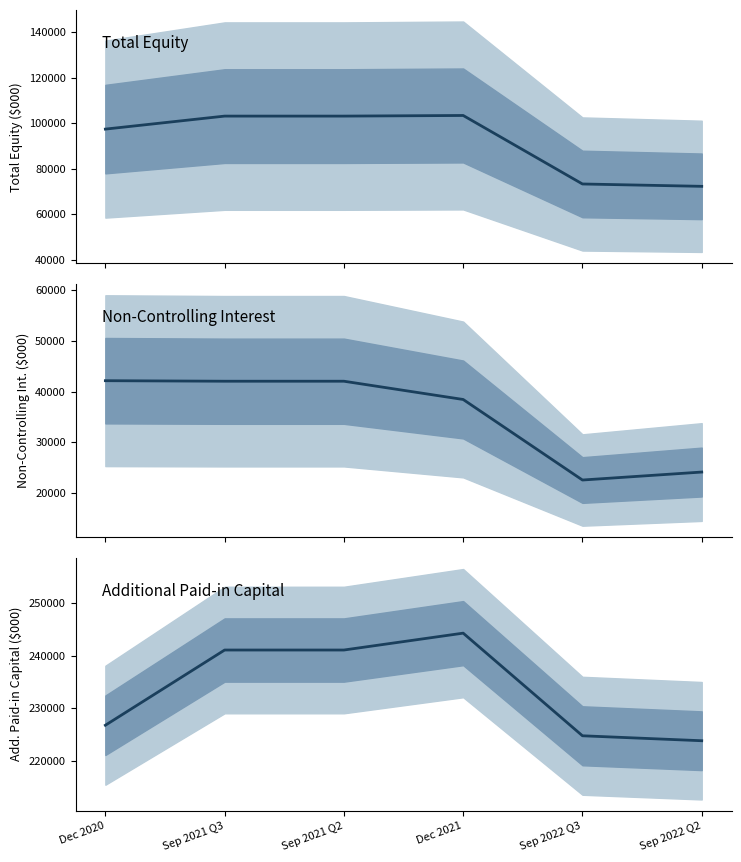

What is the difference between the maximum and minimum values in the Non-Controlling Interest series?

19602